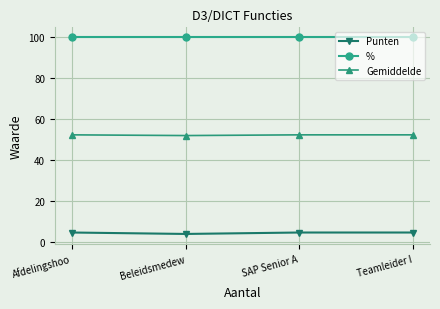

What are all the series names shown in the legend?

Punten, %, Gemiddelde